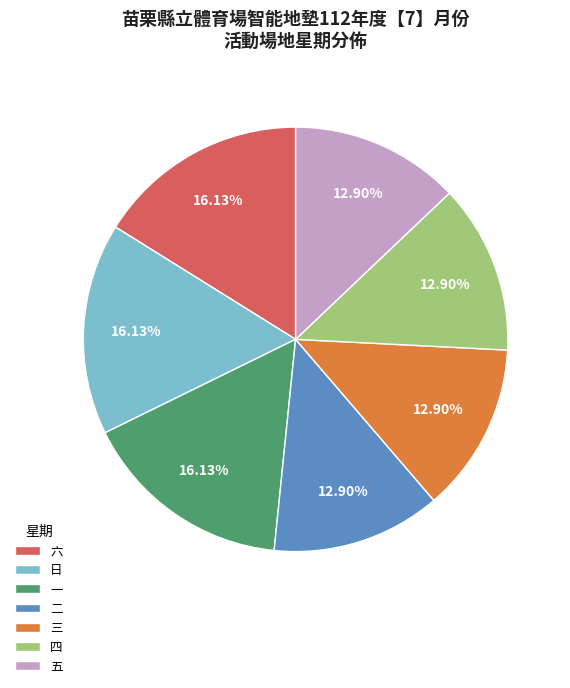

What portion of the pie excludes 五?

87.1%